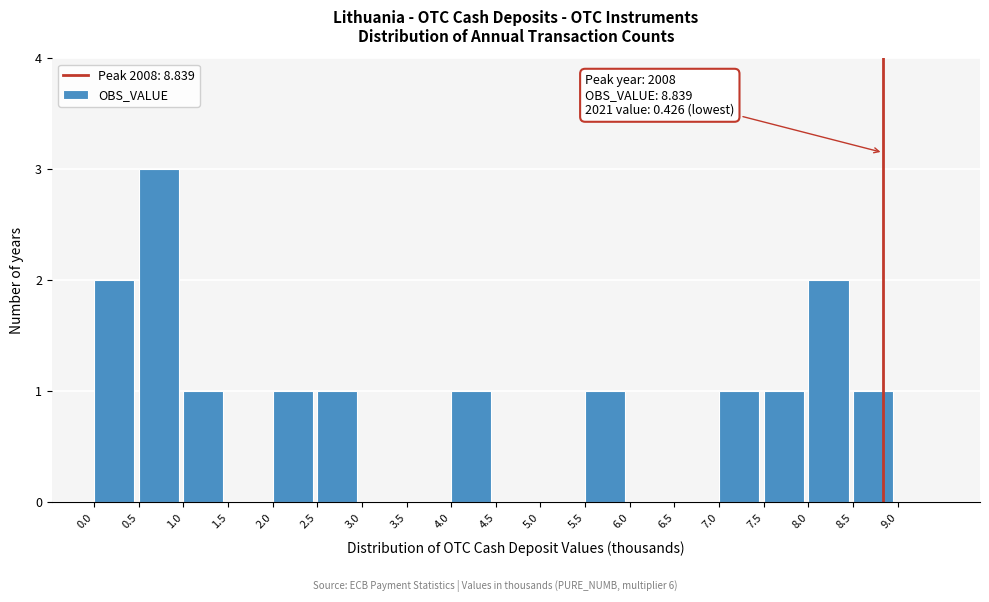

Over which range of the x-axis is the bar tallest?

0.5 to 1.0